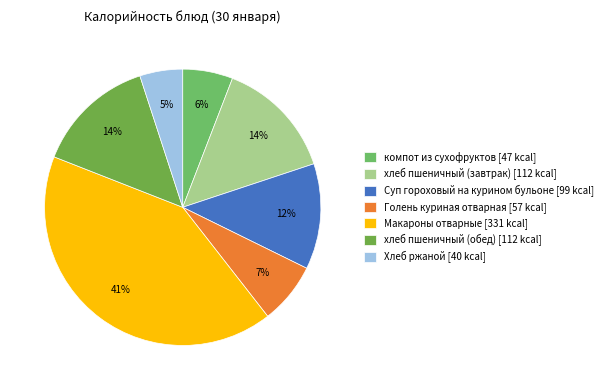

Combined, what portion of the pie is Хлеб ржаной and Макароны отварные?

46.5%